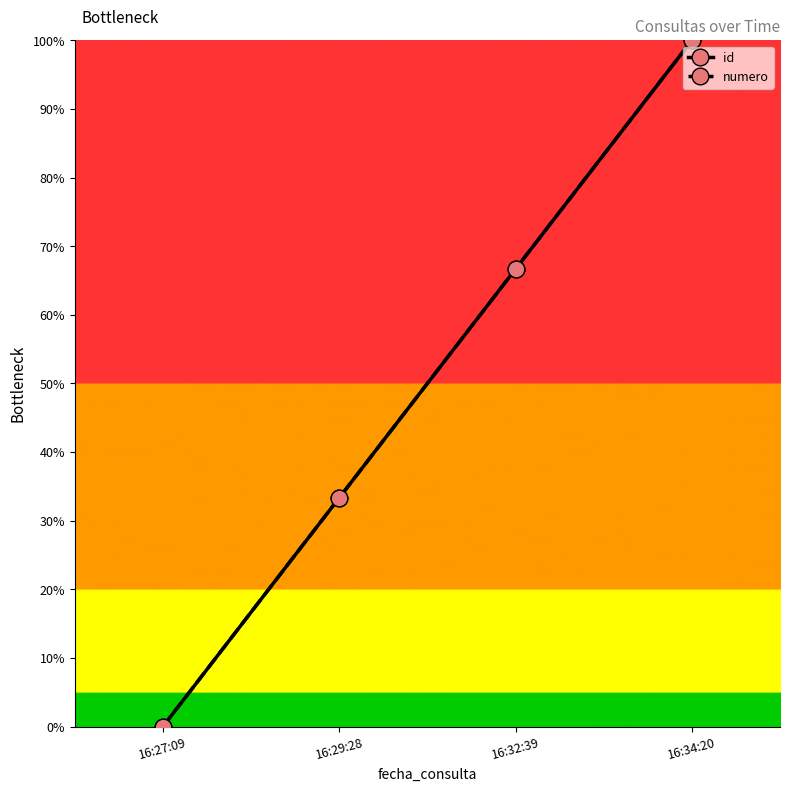

Does the chart have visible grid lines?

No